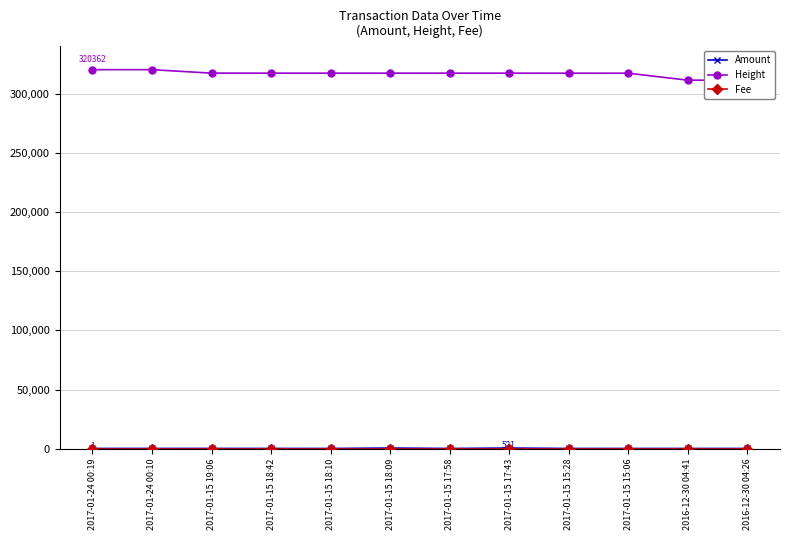

What is the spread (max minus min) of values at 2017-01-15 15:28?

317375